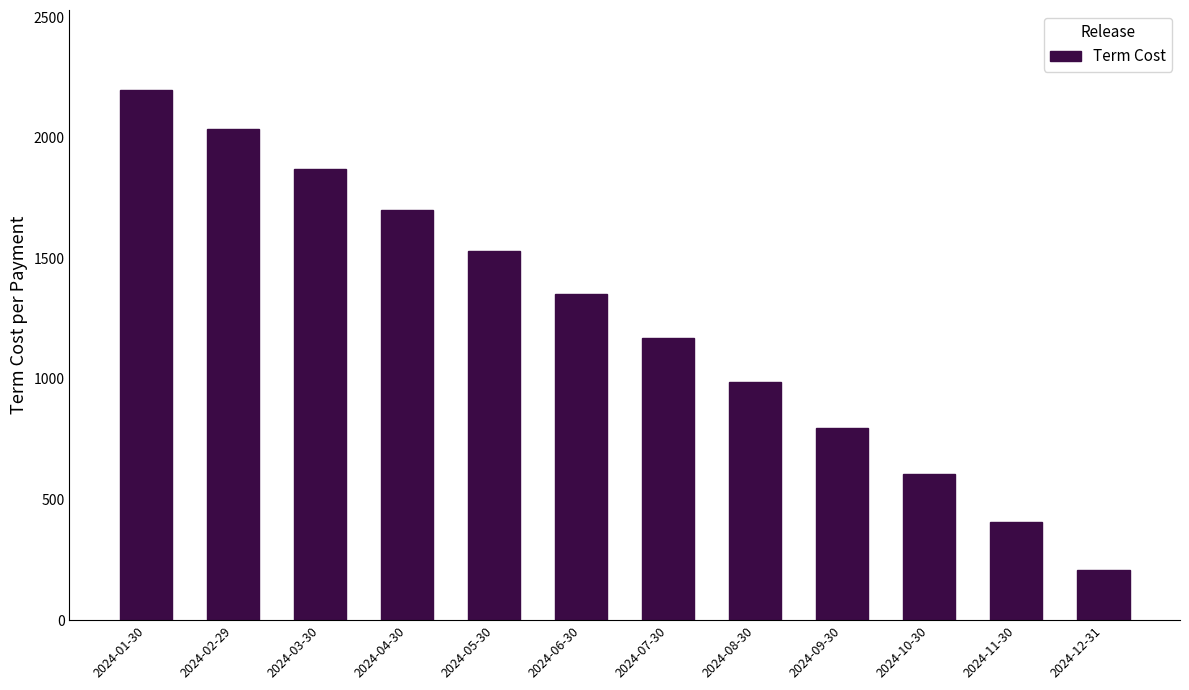

Reading left to right, extract all data points from this chart.

2024-01-30=2200.0	2024-02-29=2037.8	2024-03-30=1872.0	2024-04-30=1702.6	2024-05-30=1529.5	2024-06-30=1352.5	2024-07-30=1171.7	2024-08-30=986.9	2024-09-30=798.0	2024-10-30=605.0	2024-11-30=407.7	2024-12-31=206.1